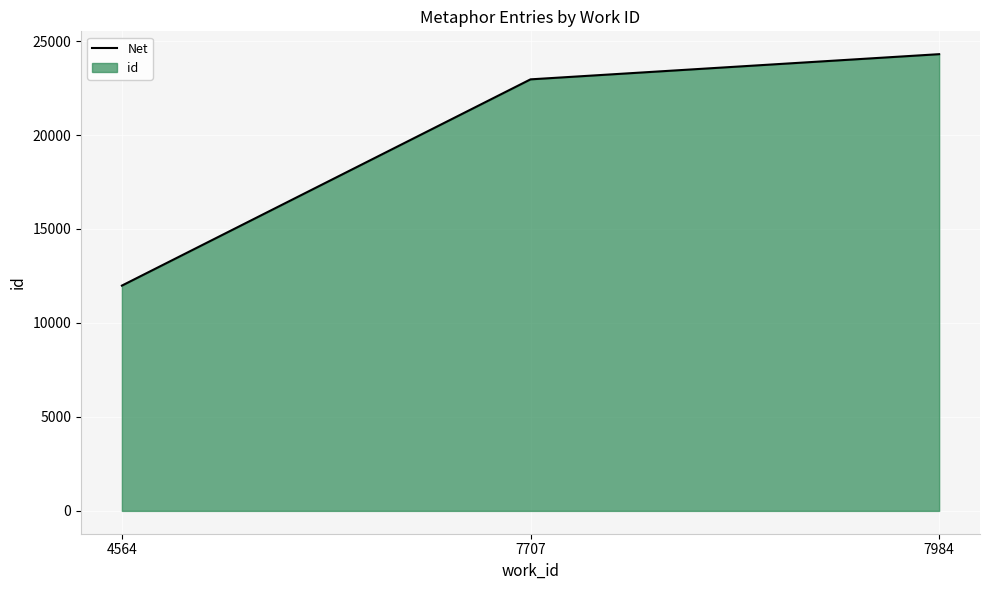

List the labels in order of value, largest first.

7984, 7707, 4564